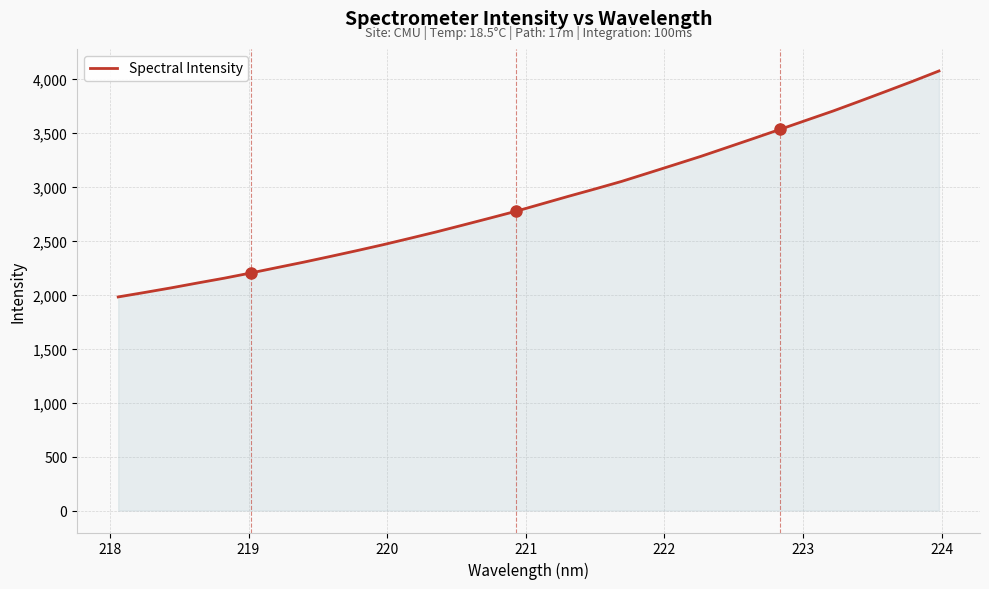

What is the maximum value shown in the chart?

4076.3